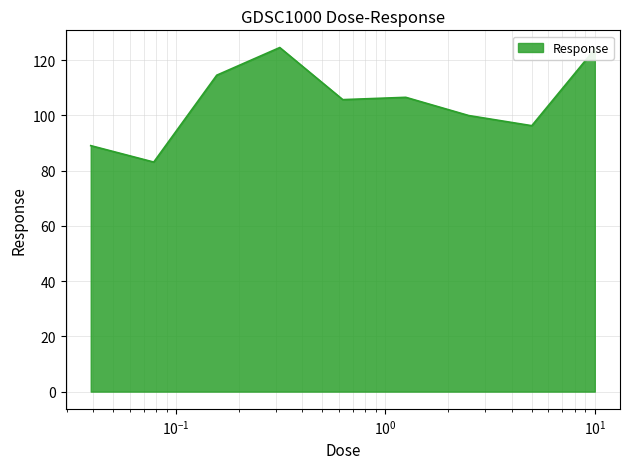

What is the smallest value displayed?

83.1